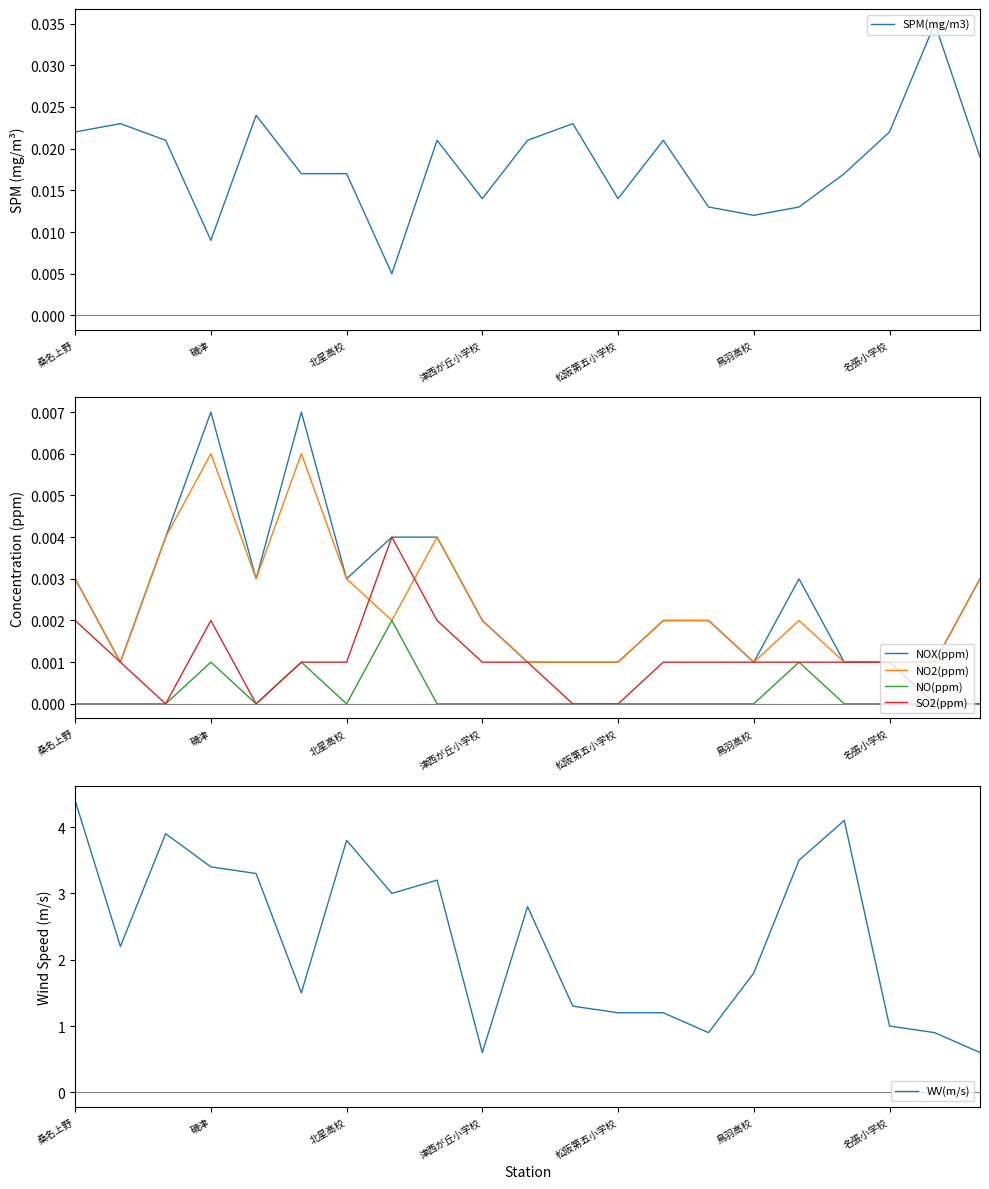

True or false: NOX(ppm) and WV(m/s) intersect in this chart.

False